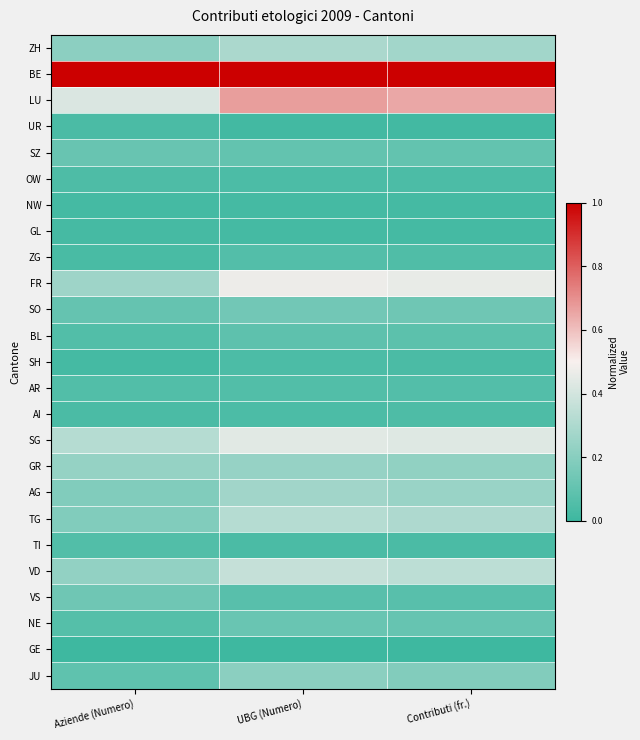

What is the spread (max minus min) of values at Aziende (Numero)?

1.0